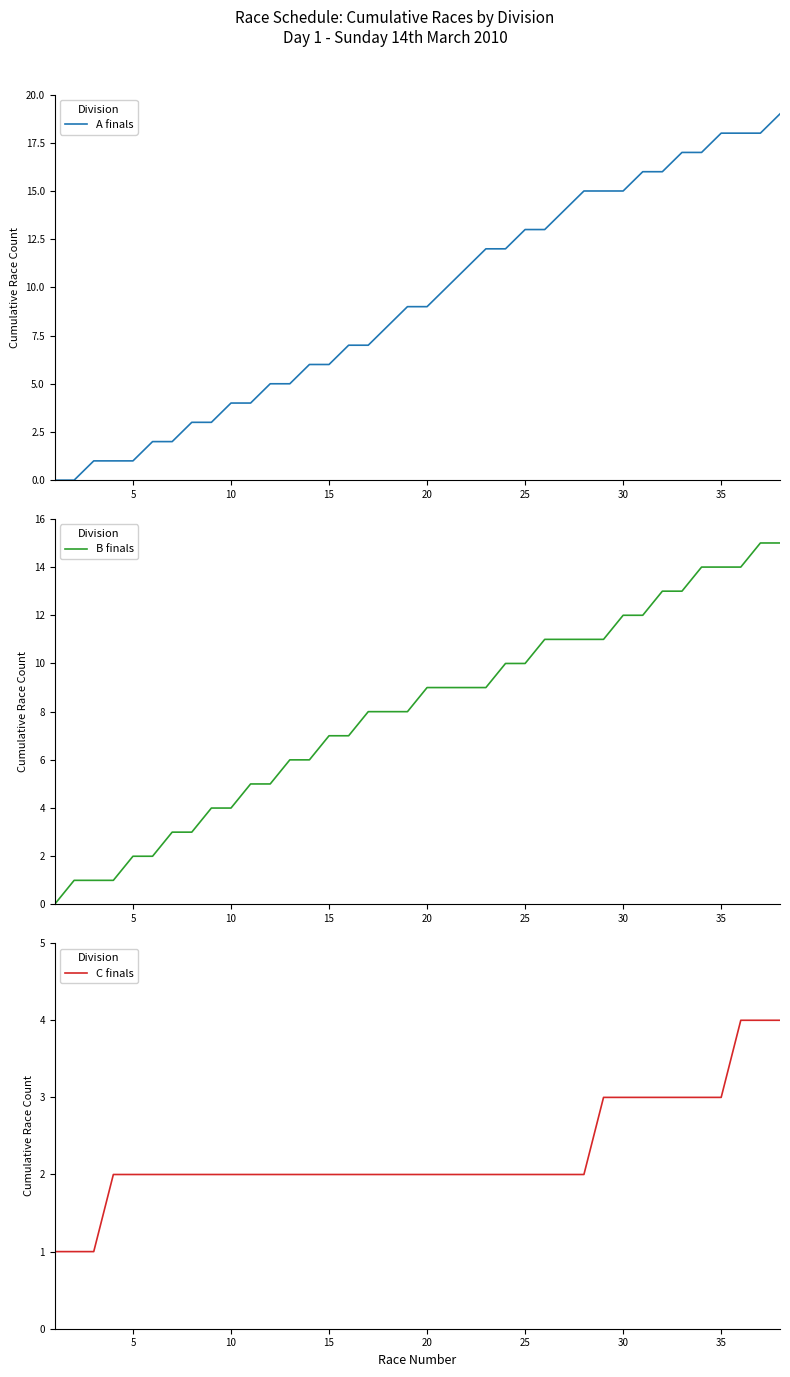

The value of A finals at 5 is -7. True or false?

False